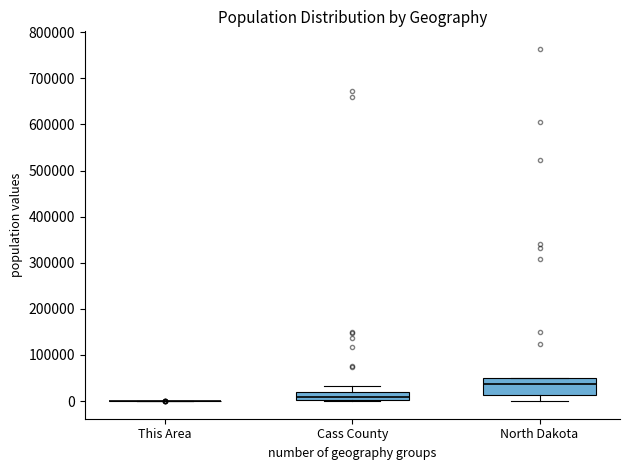

Which box is the tallest, from its lower edge to its upper edge?

North Dakota